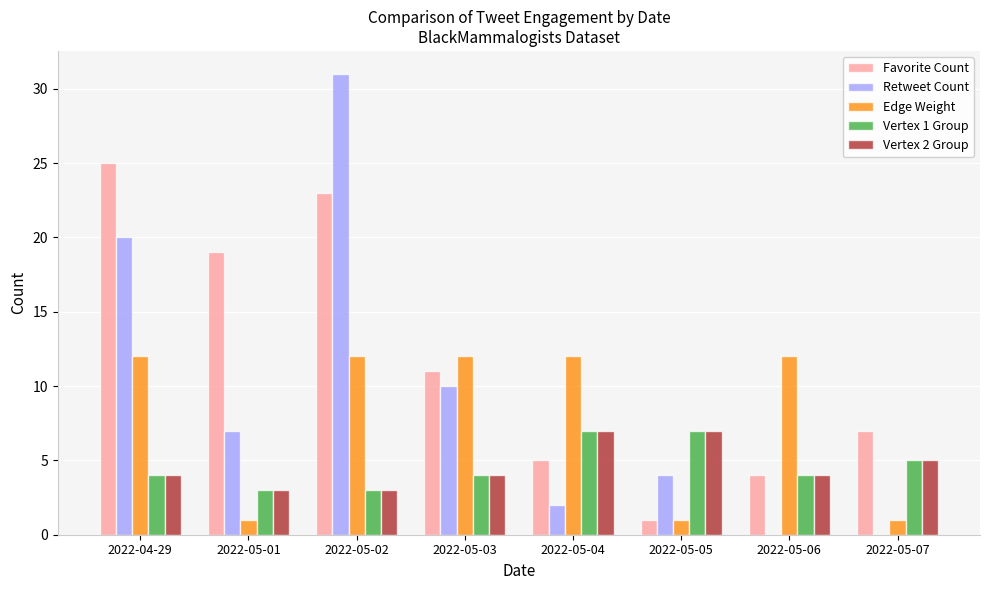

At which label does Favorite Count reach its peak?

2022-04-29